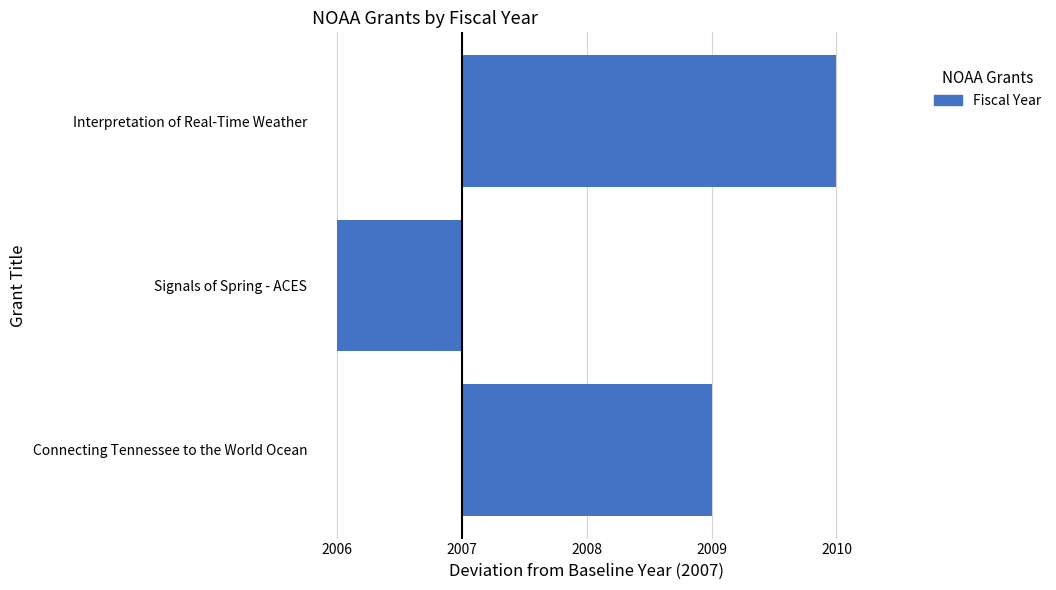

What is the difference between the maximum and minimum values?

4